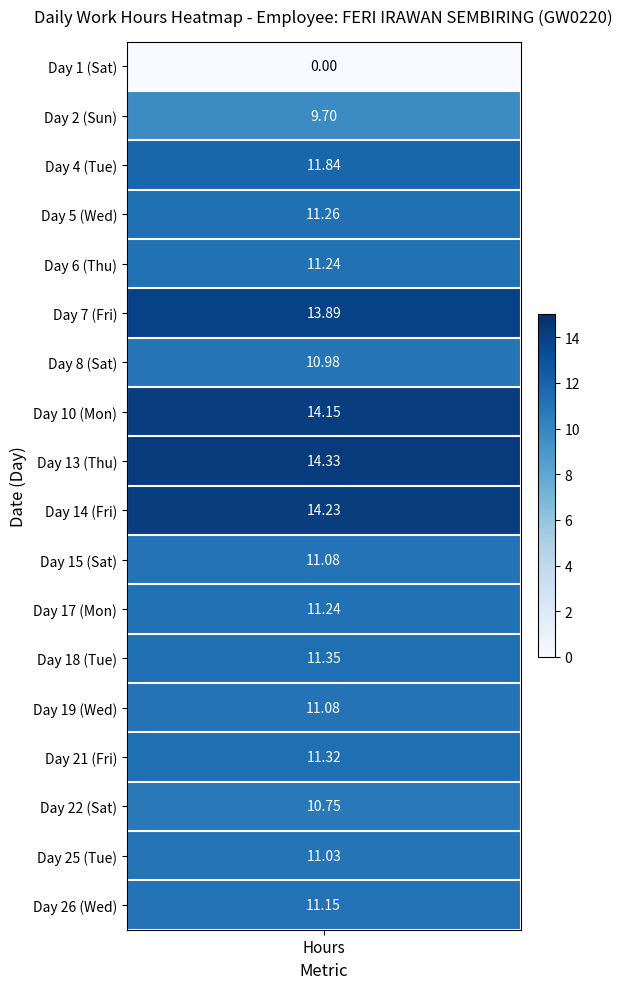

Which series has the largest total across all categories?

13_Thu